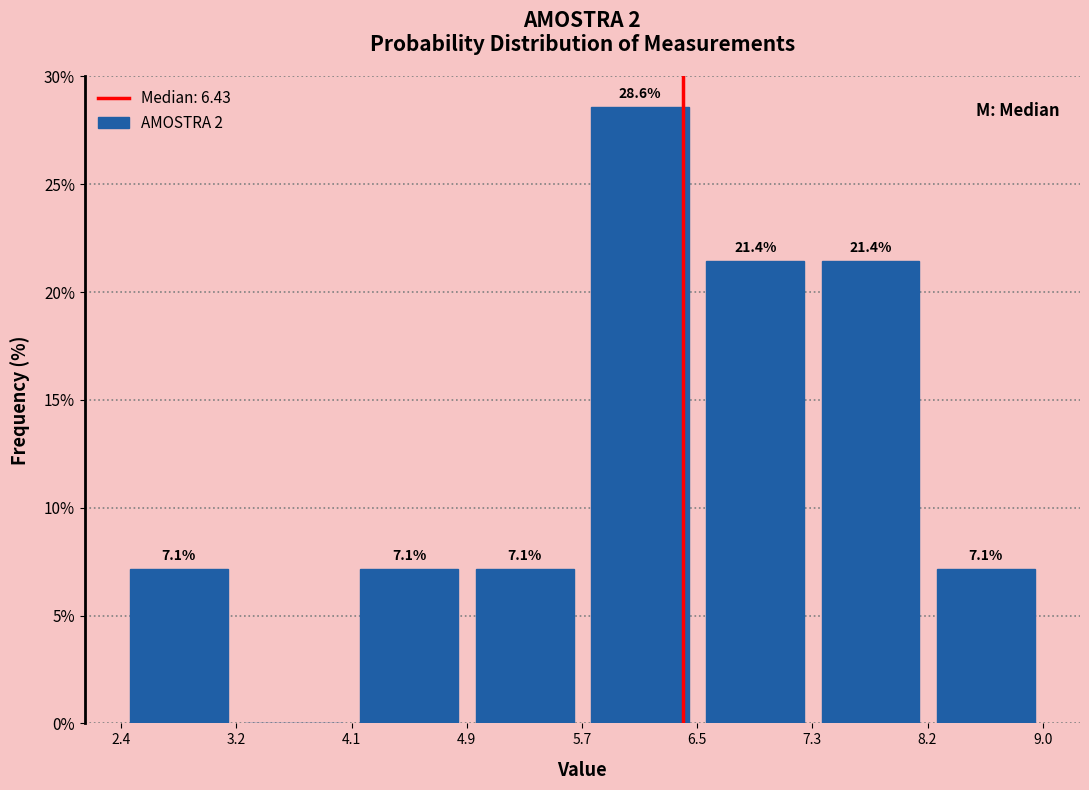

Which range on the x-axis has the tallest bar?

5.7 to 6.5